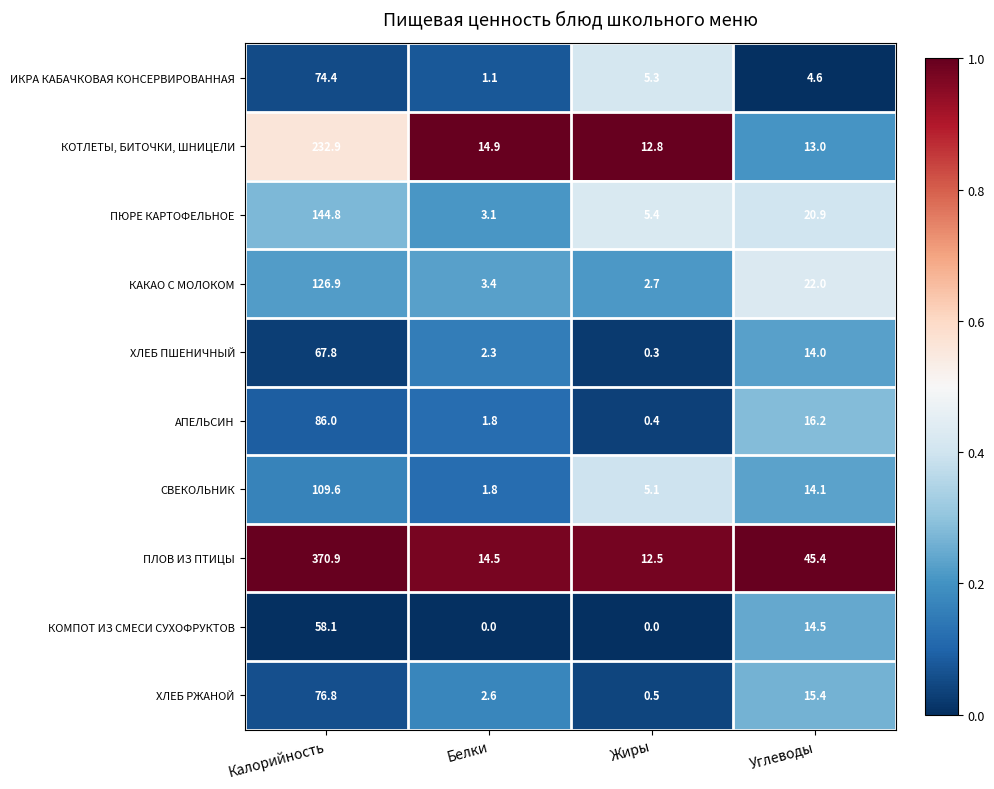

Which category has the highest value across all series?

Калорийность